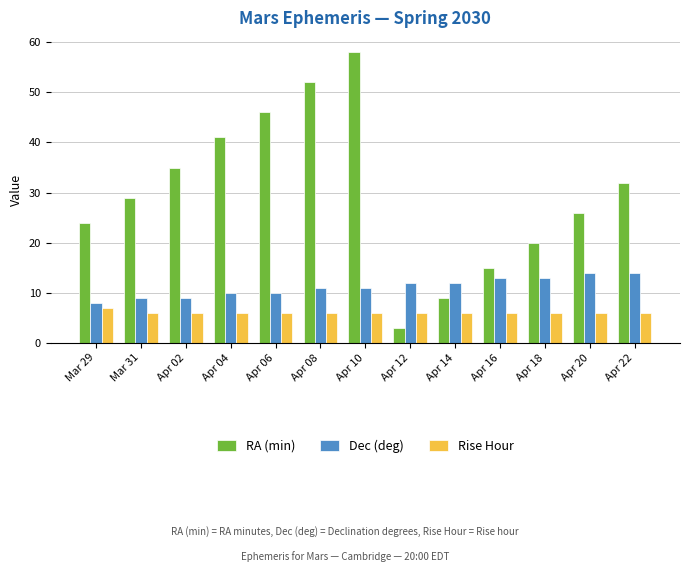

Which series changed the most between Apr 12 and Apr 20?

RA (min)